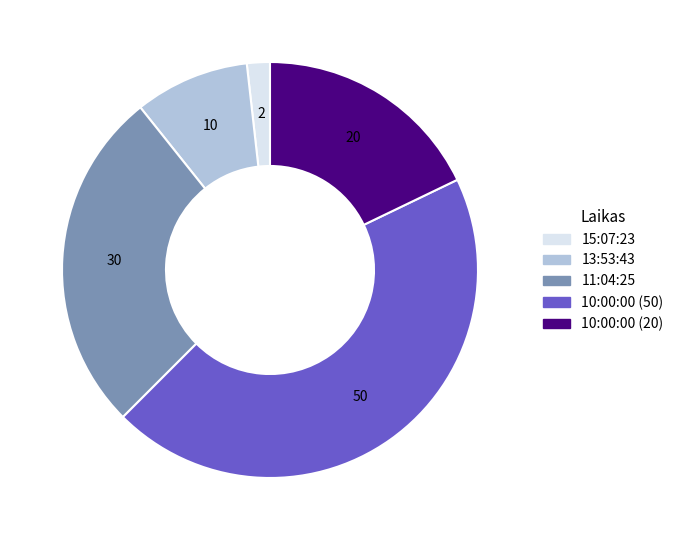

The 15:07:23 slice represents 2% of the pie. True or false?

True